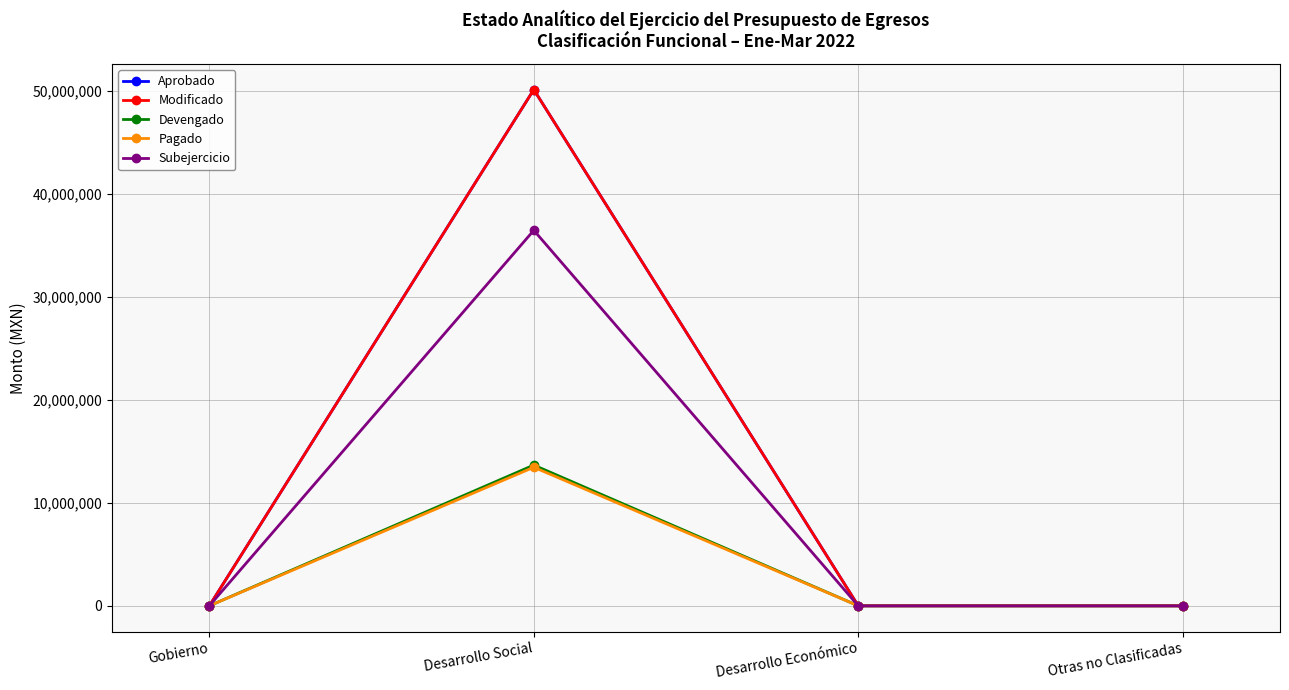

What is the sum of the Subejercicio values at Desarrollo Social and Desarrollo Económico?

36464480.2